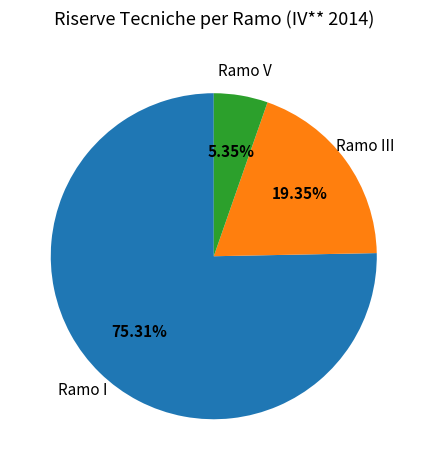

Rank the categories by value from highest to lowest.

Ramo I, Ramo III, Ramo V